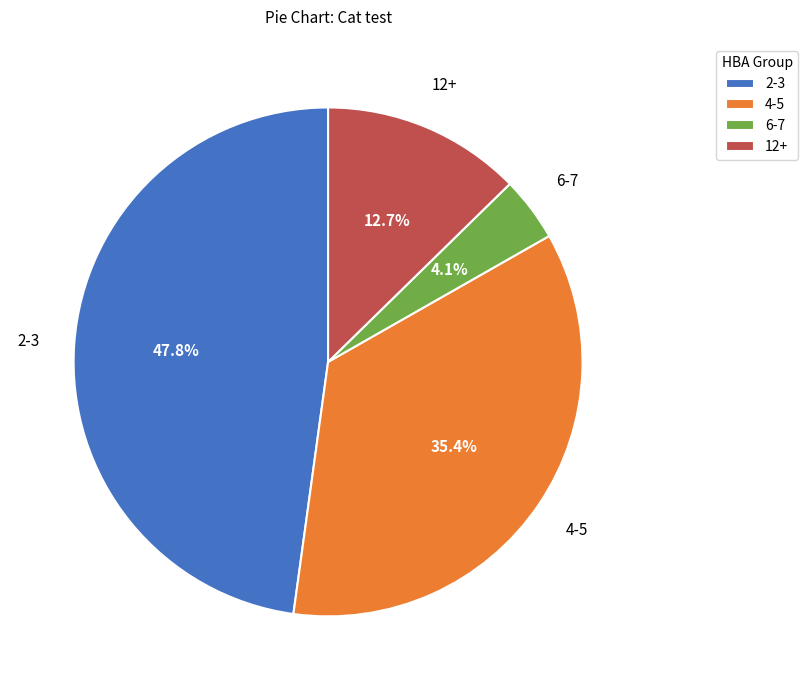

What is the smallest slice in the pie chart?

6-7